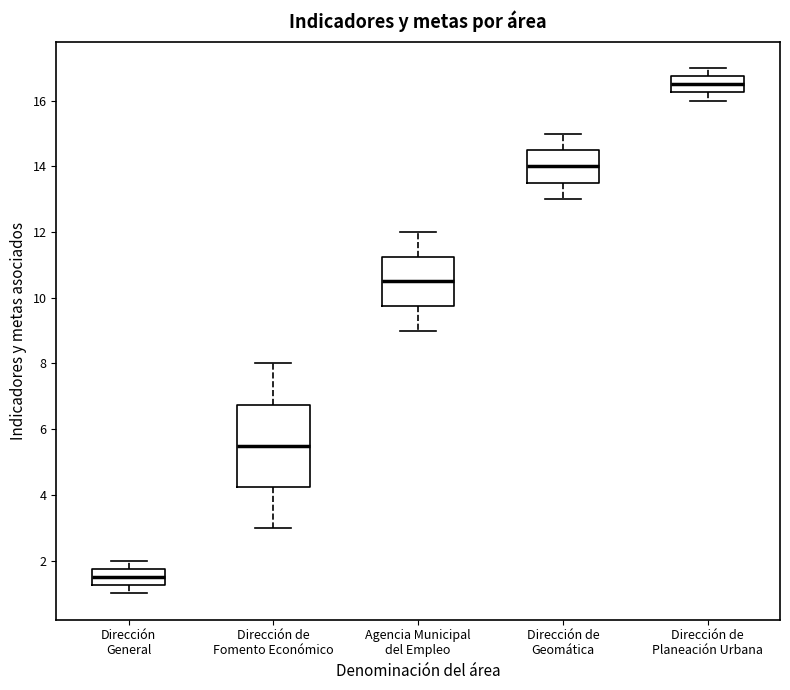

Which box's median line is the highest?

Dirección de Planeación Urbana